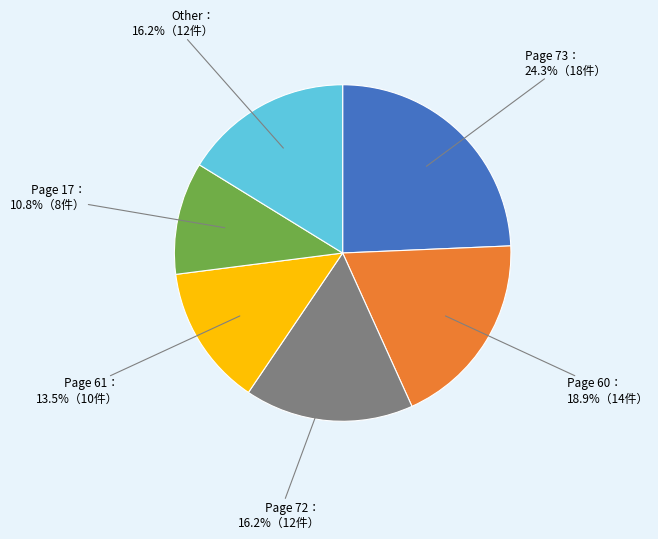

Count the number of slices in the pie.

6